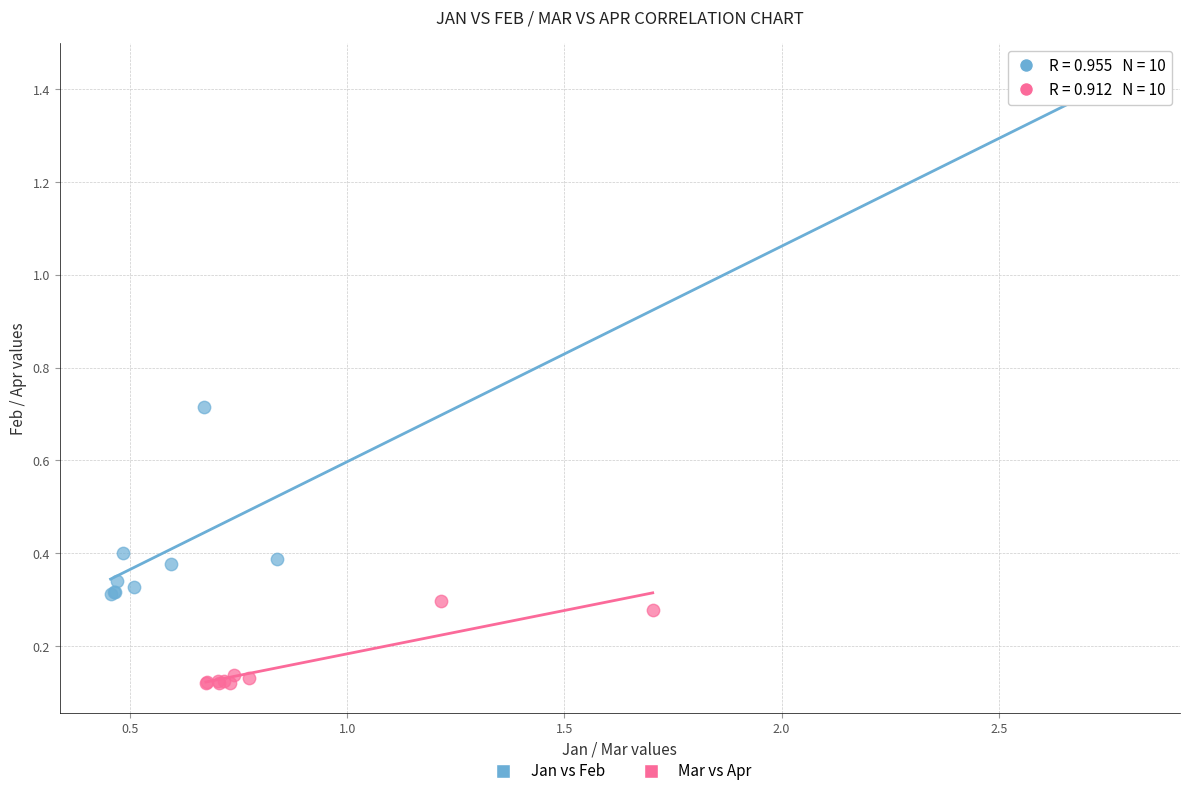

Which series contains the highest Y value?

Jan vs Feb